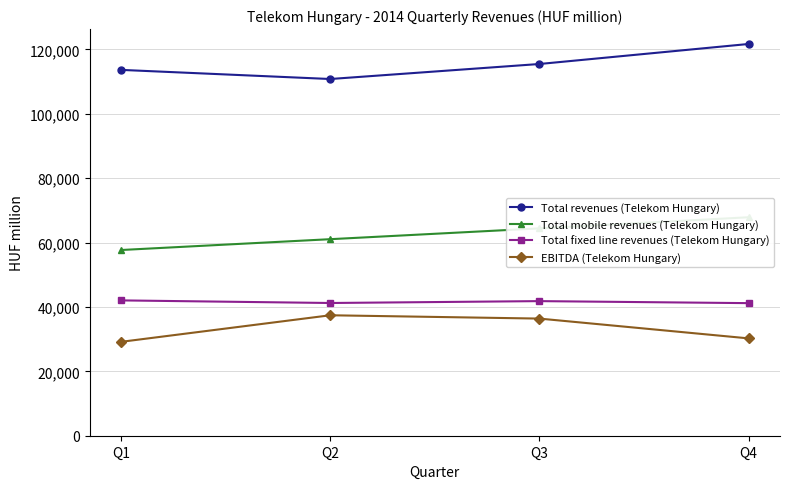

True or false: Total fixed line revenues (Telekom Hungary) and Total mobile revenues (Telekom Hungary) cross at least once.

False